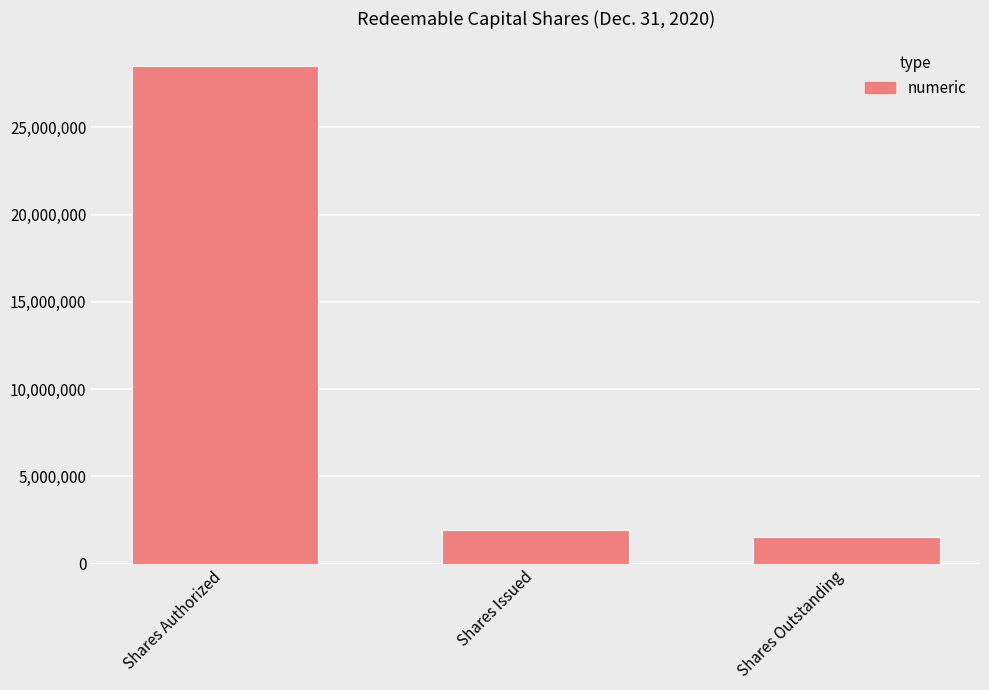

What is the ratio of the value at Shares Outstanding to the value at Shares Issued?

0.8